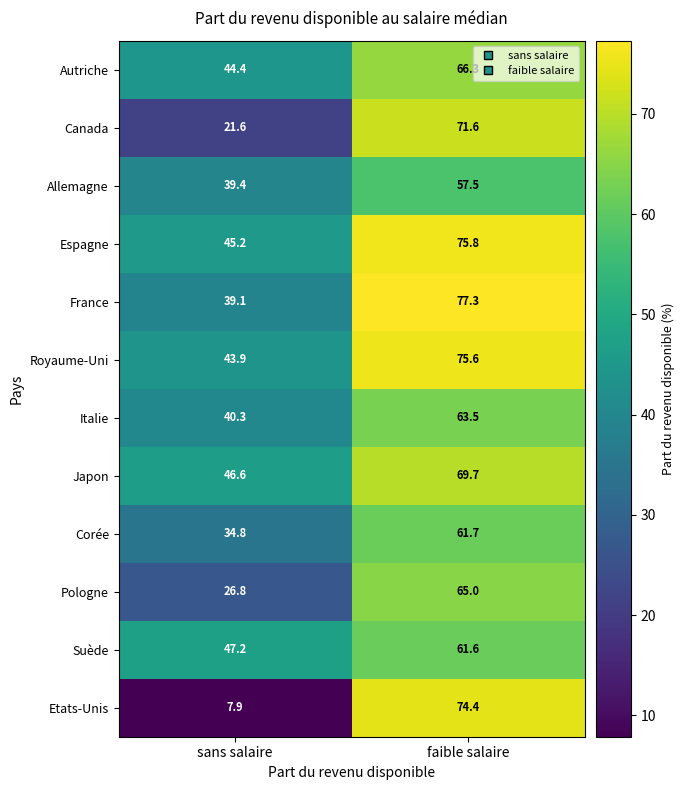

At which label is Autriche closest to 55?

sans salaire